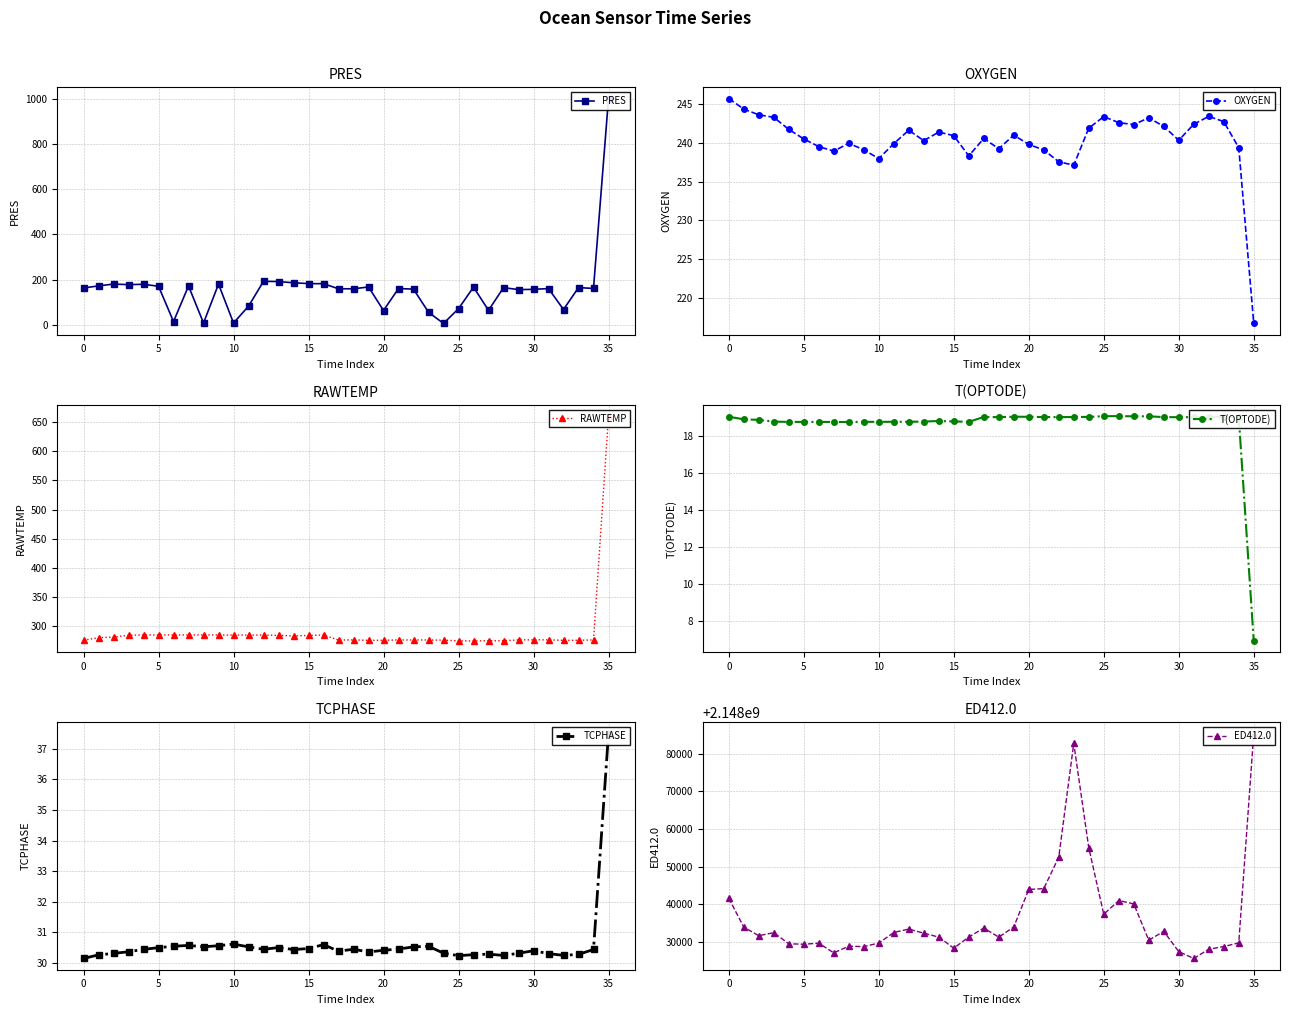

Which series has the largest total across all categories?

ED412.0